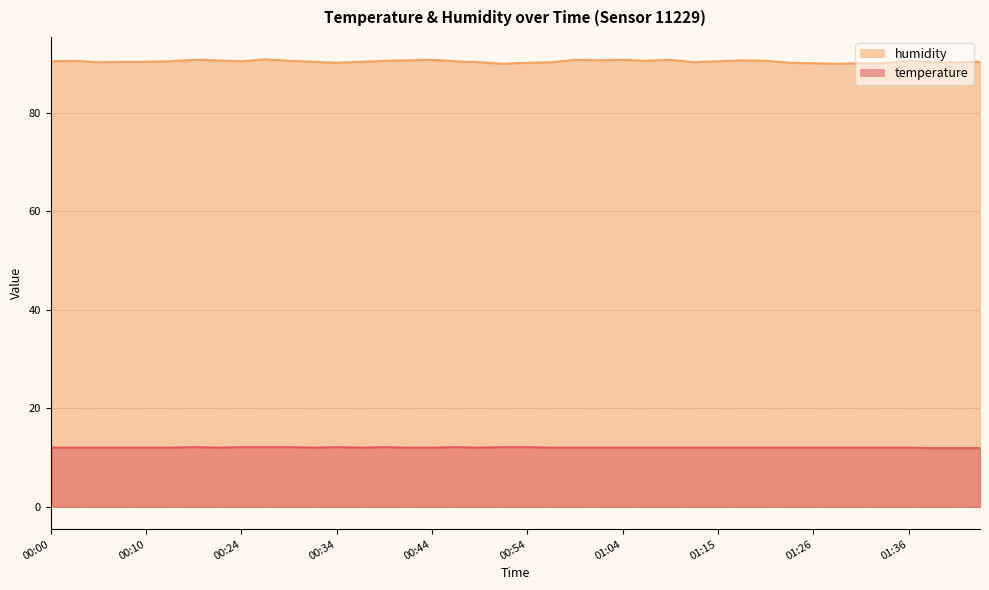

What is the approximate value of humidity at 00:59?

90.7